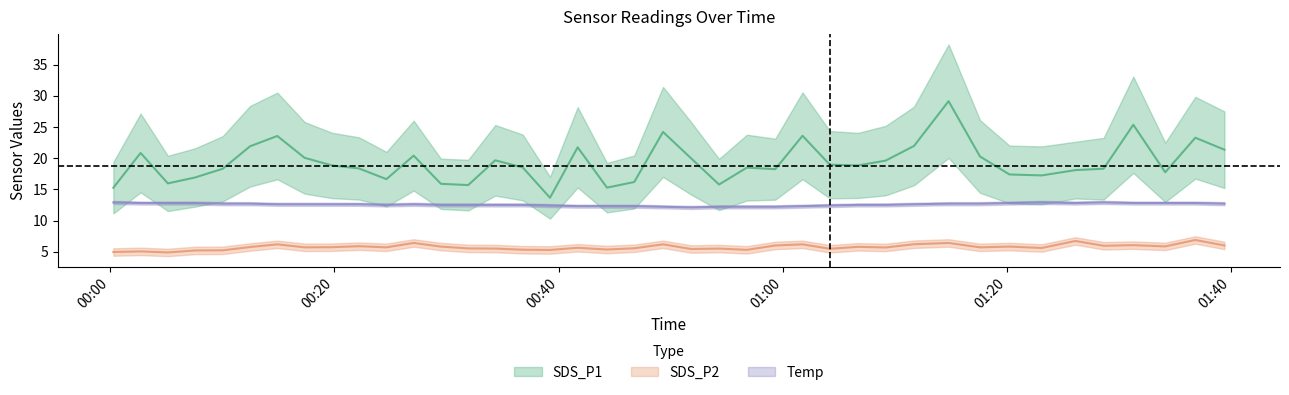

How many data points in SDS_P2 are above 5?

38